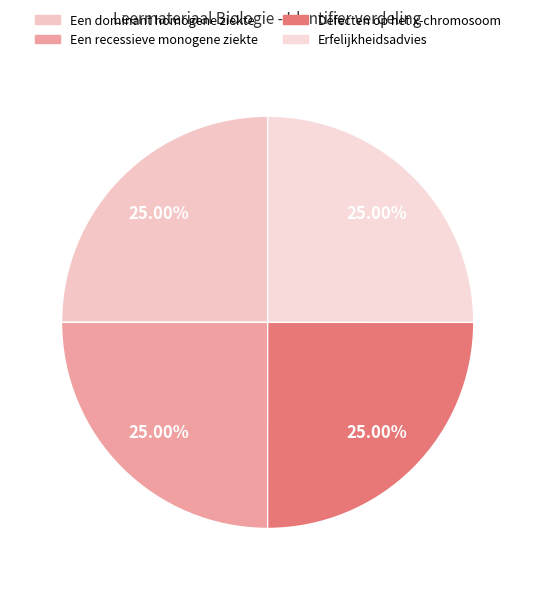

Which has a higher value, Een dominant homogene ziekte or Erfelijkheidsadvies?

Erfelijkheidsadvies